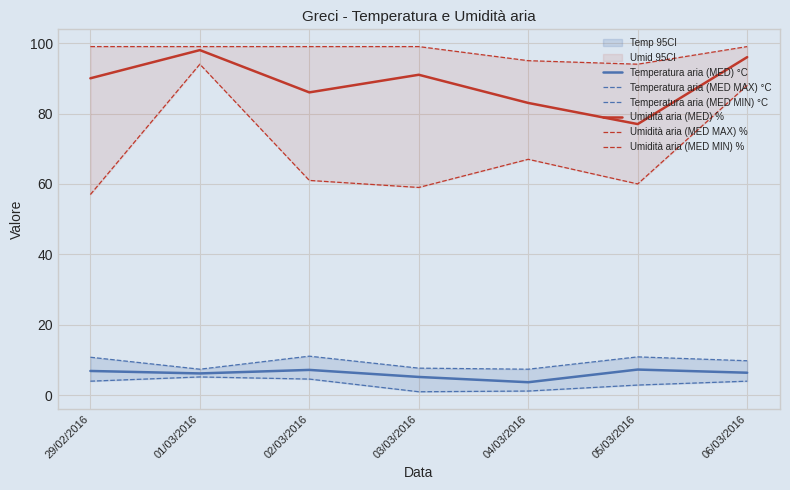

What is the difference between the maximum and minimum values in the Umidità aria (MED MIN) % series?

37.0